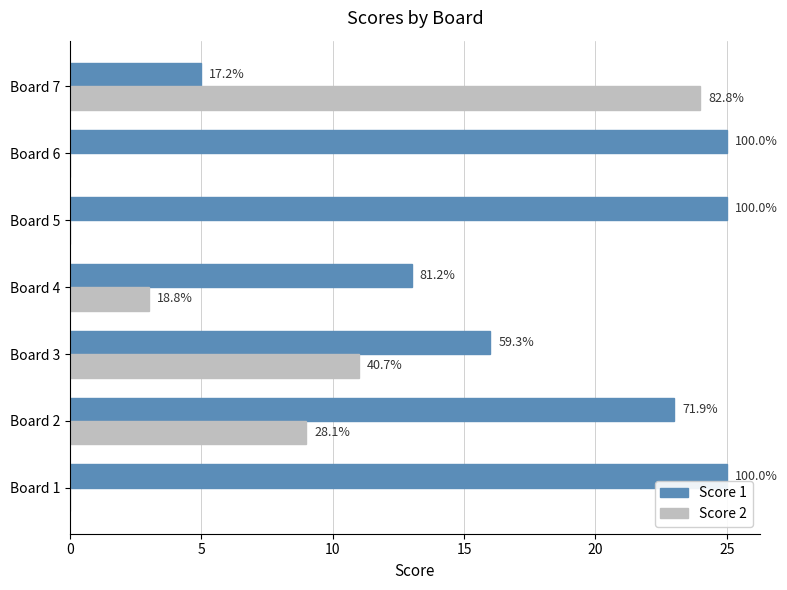

What are all the series names shown in the legend?

Score 1, Score 2